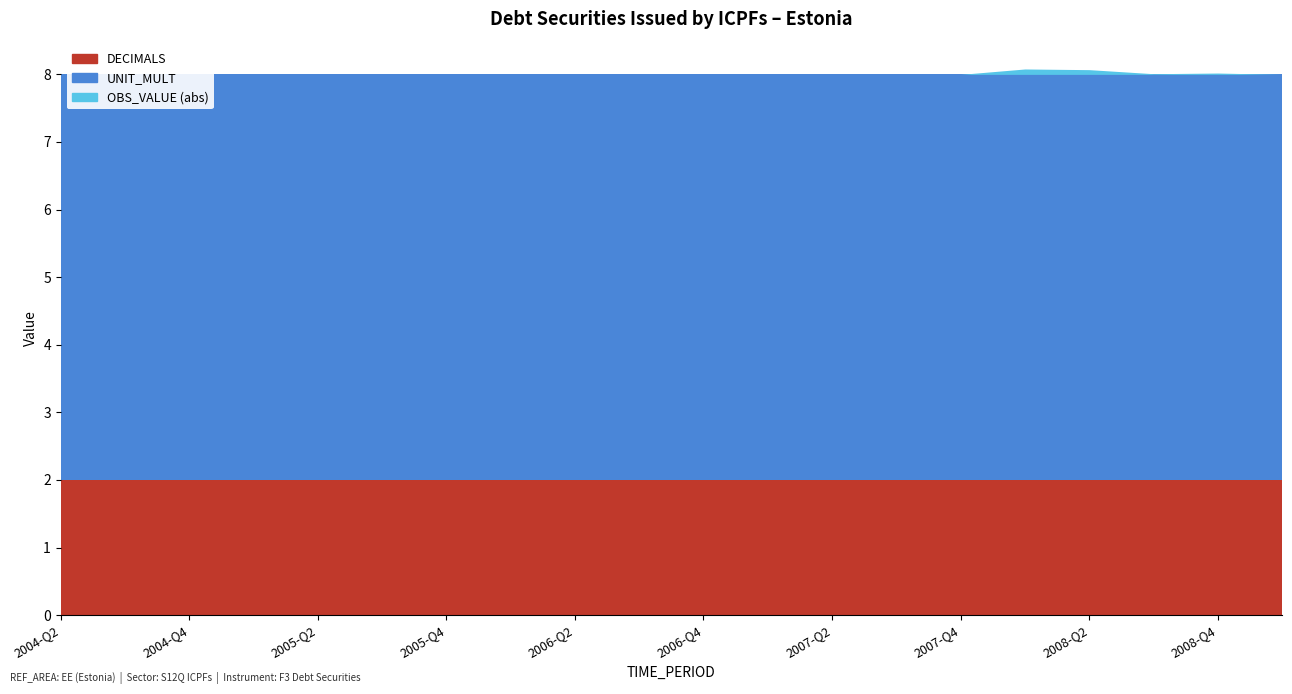

Where is OBS_VALUE (abs) nearest to the value 0?

2004-Q2